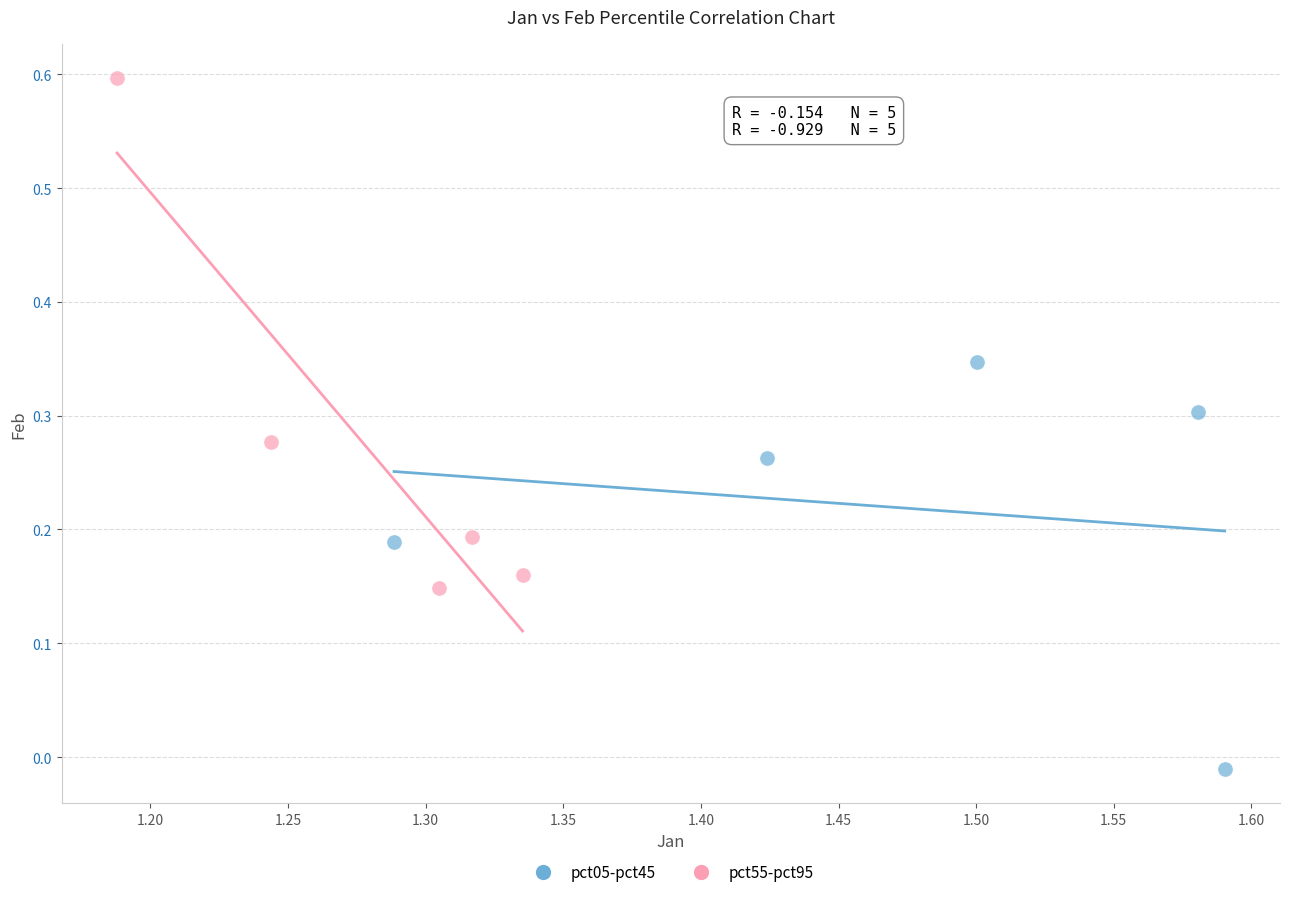

Which series contains the lowest Y value?

pct05-pct45